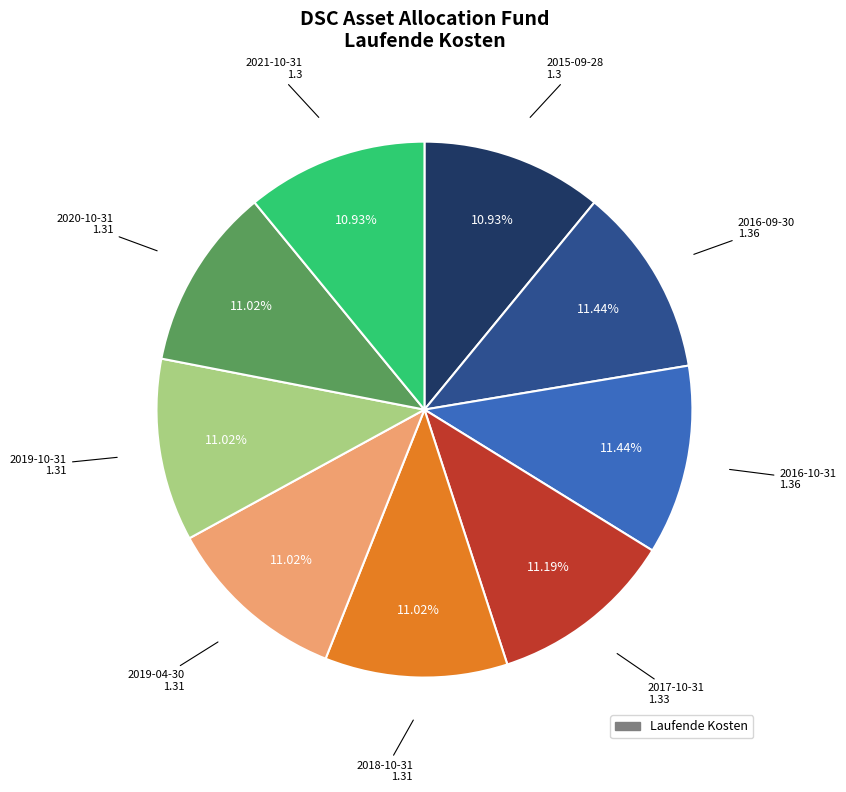

Is there a majority slice in this chart?

No